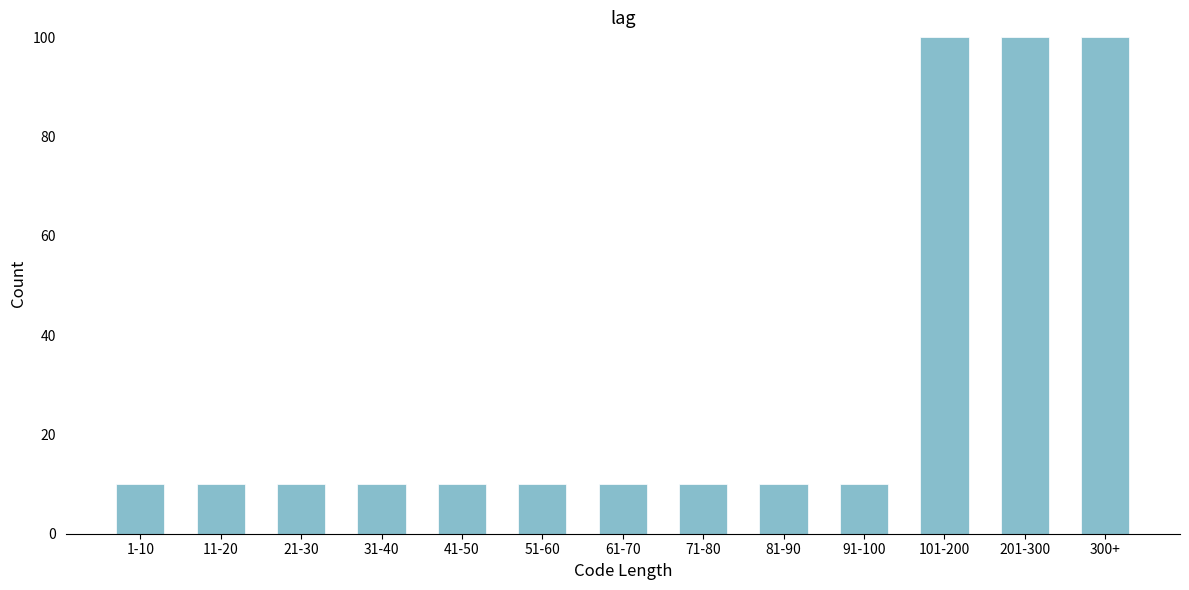

Reading right to left, list all the values displayed in this chart.

100	100	100	10	10	10	10	10	10	10	10	10	10